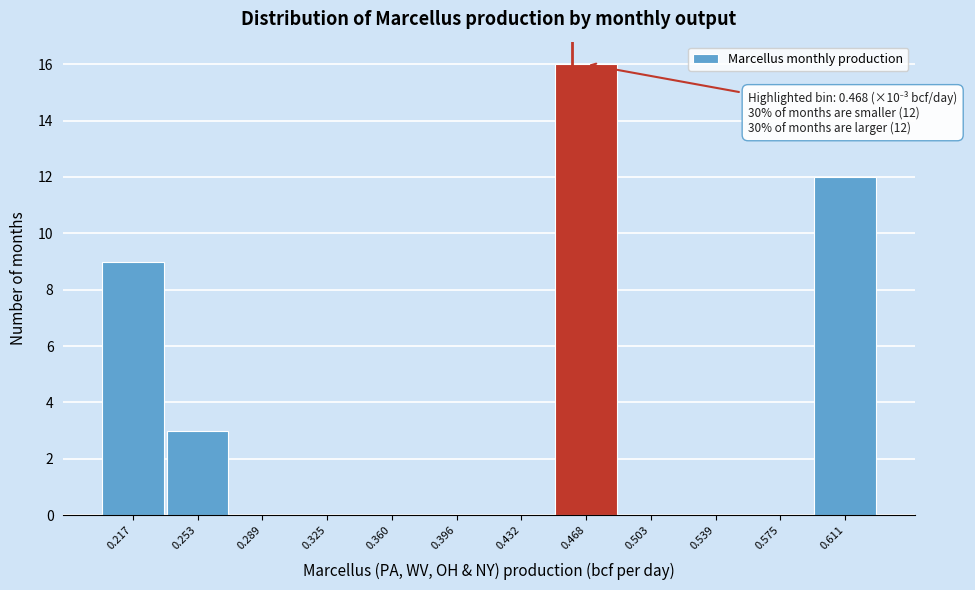

Reading right to left, what are all the values shown in this chart?

0.611=12	0.575=0	0.539=0	0.503=0	0.468=16	0.432=0	0.396=0	0.360=0	0.325=0	0.289=0	0.253=3	0.217=9